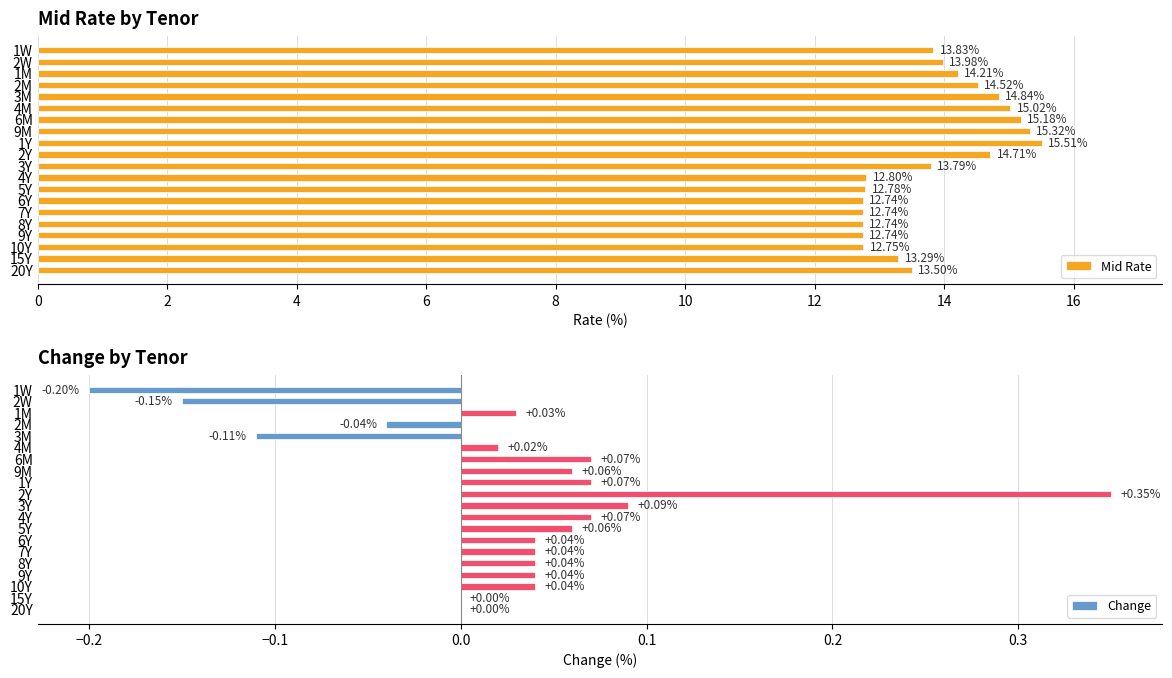

What is the sum of the Mid Rate values at 9Y and 3M?

27.6